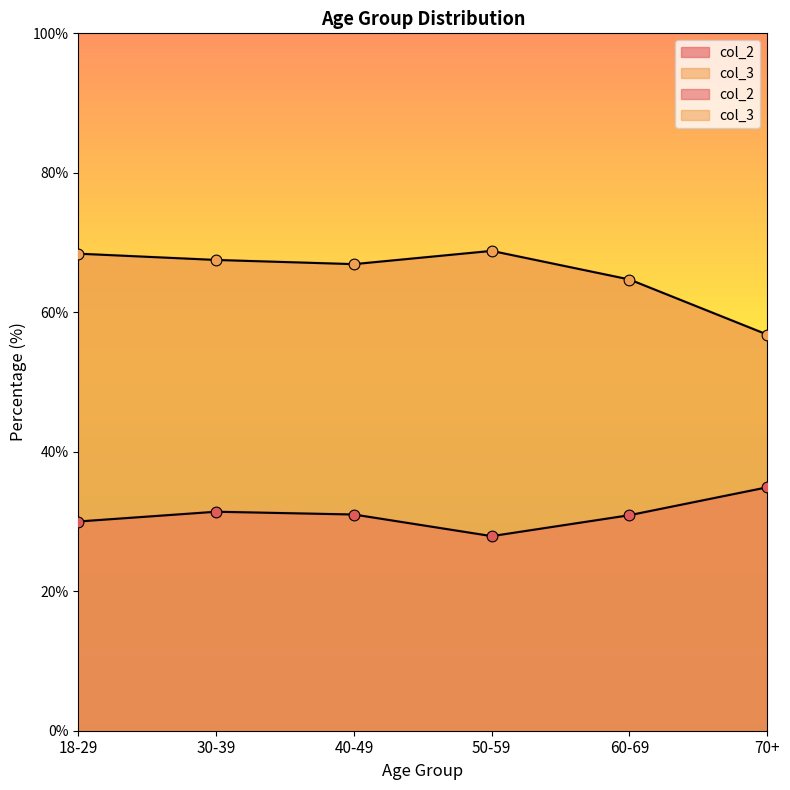

Which series has the largest total across all categories?

col_3